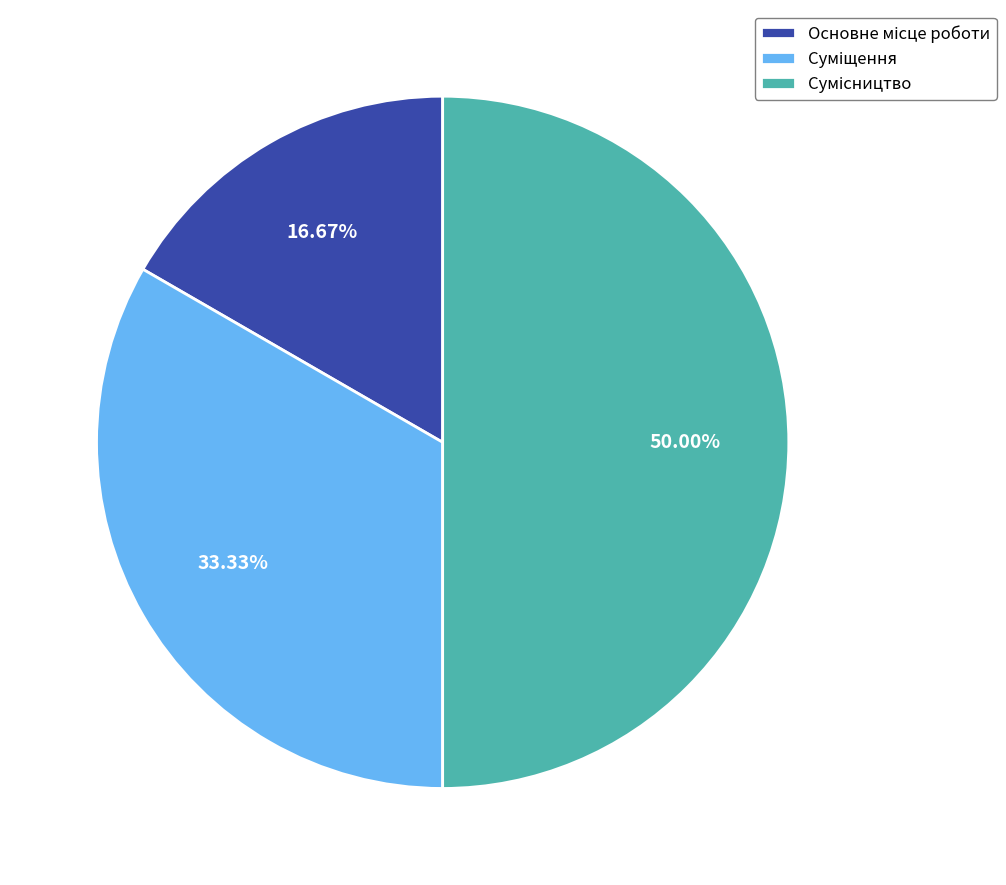

How many segments does this pie chart have?

3